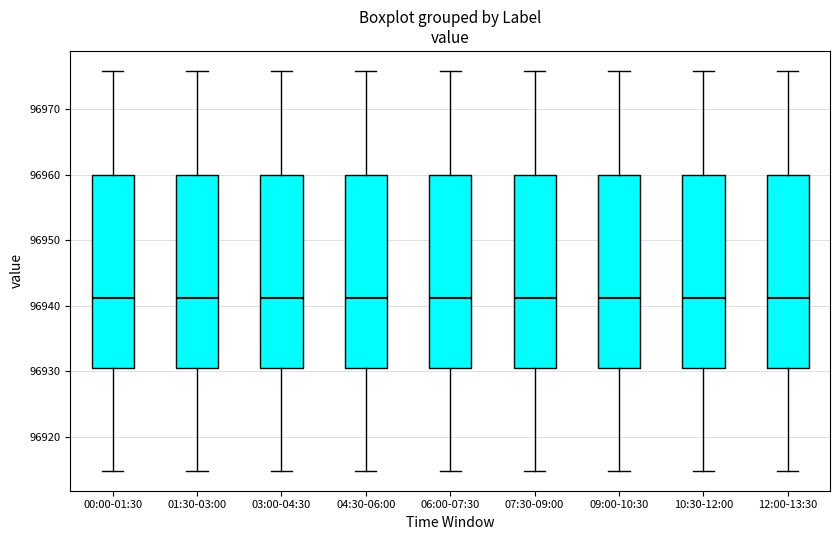

Reading left to right, read every box against the y-axis: the position of its median line, the range the box covers, and the ends of its whiskers. The values are not printed on the chart, so give them approximately, as read against the axis.

00:00-01:30: median 96941, box 96930 to 96960, whiskers 96915 to 96976
01:30-03:00: median 96941, box 96930 to 96960, whiskers 96915 to 96976
03:00-04:30: median 96941, box 96930 to 96960, whiskers 96915 to 96976
04:30-06:00: median 96941, box 96930 to 96960, whiskers 96915 to 96976
06:00-07:30: median 96941, box 96930 to 96960, whiskers 96915 to 96976
07:30-09:00: median 96941, box 96930 to 96960, whiskers 96915 to 96976
09:00-10:30: median 96941, box 96930 to 96960, whiskers 96915 to 96976
10:30-12:00: median 96941, box 96930 to 96960, whiskers 96915 to 96976
12:00-13:30: median 96941, box 96930 to 96960, whiskers 96915 to 96976